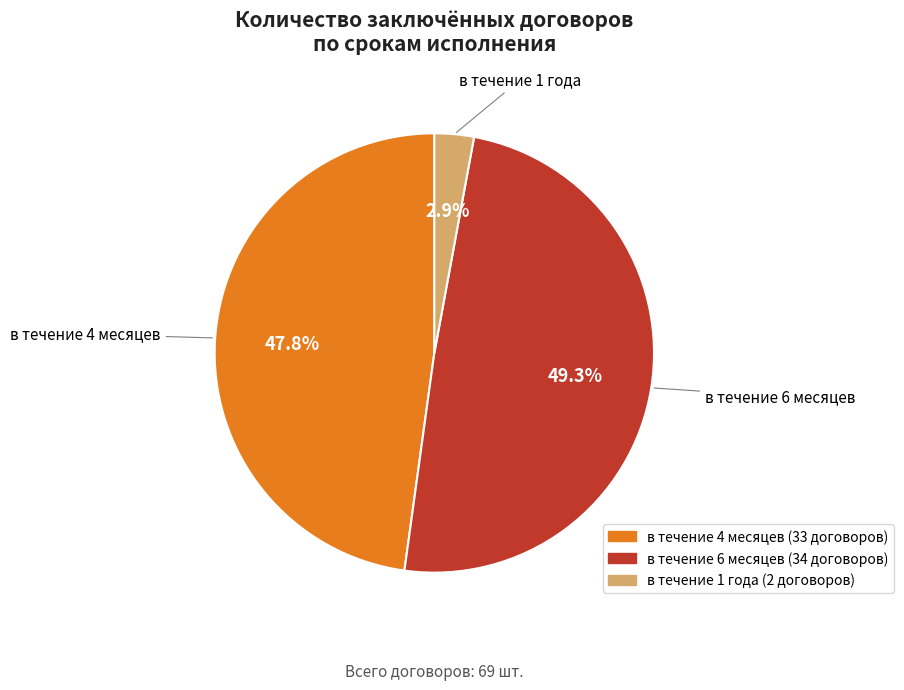

To the nearest percent, what is the average slice percentage?

33%